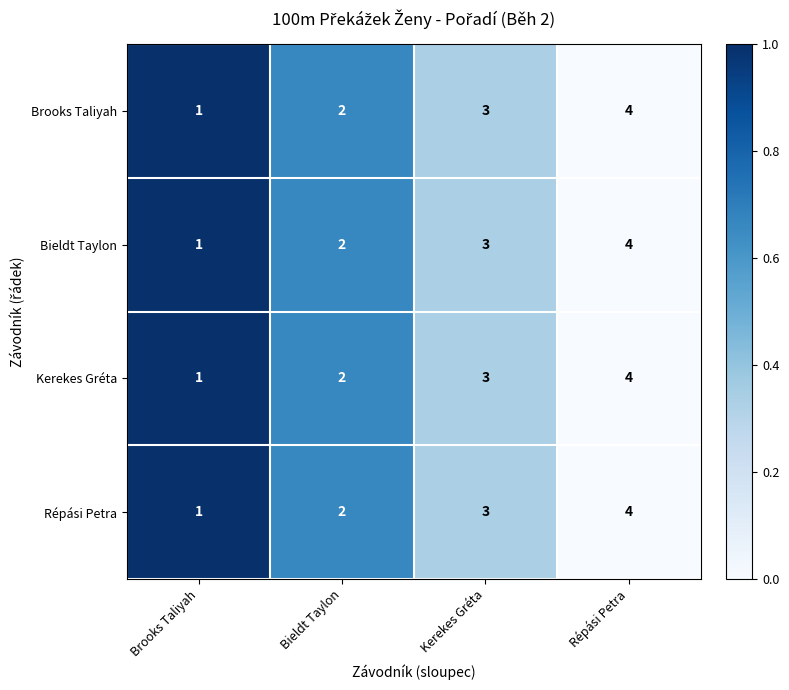

Rank the categories by Brooks Taliyah value from lowest to highest.

Brooks Taliyah, Bieldt Taylon, Kerekes Gréta, Répási Petra